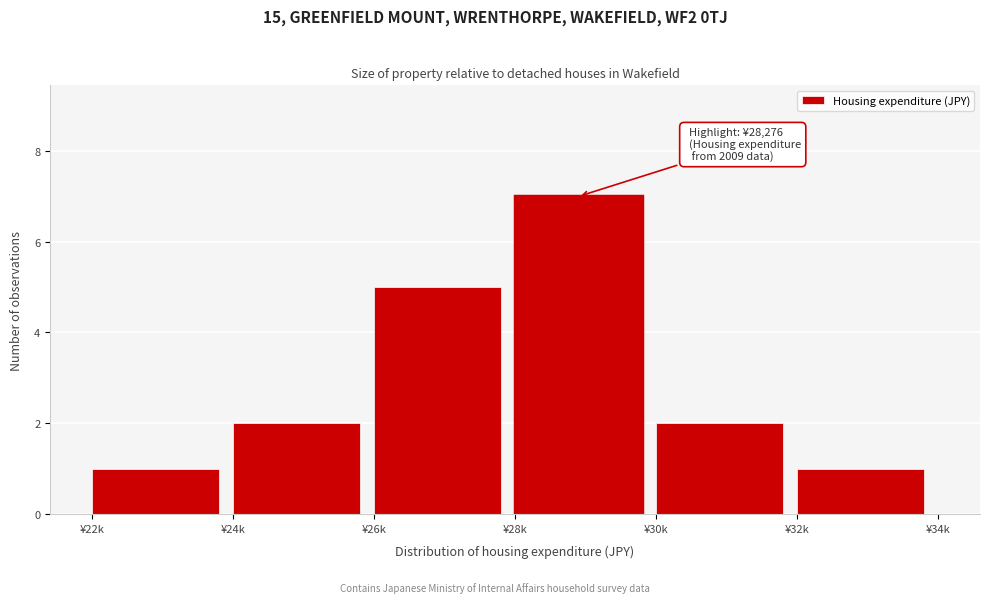

Reading left to right, what are all the values shown in this chart?

¥22k=1	¥24k=2	¥26k=5	¥28k=7	¥30k=2	¥32k=1